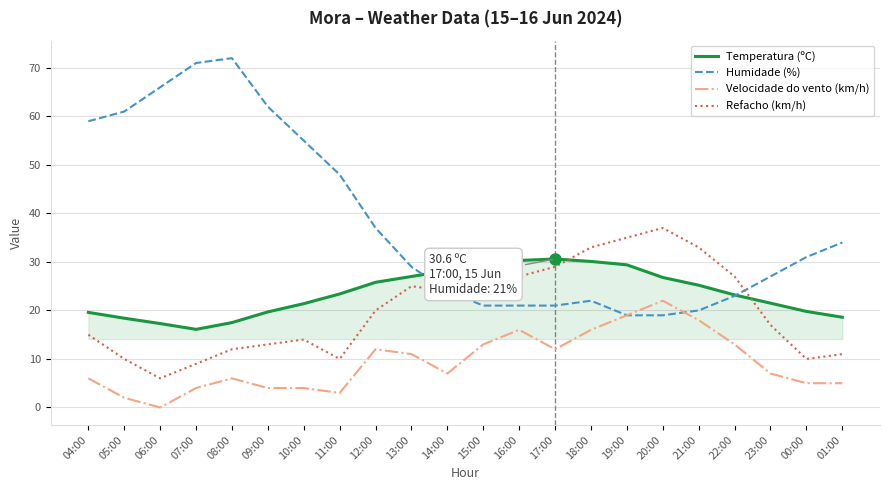

At 20:00, list the series in order from smallest to largest.

Humidade (%), Velocidade do vento (km/h), Temperatura (ºC), Refacho (km/h)